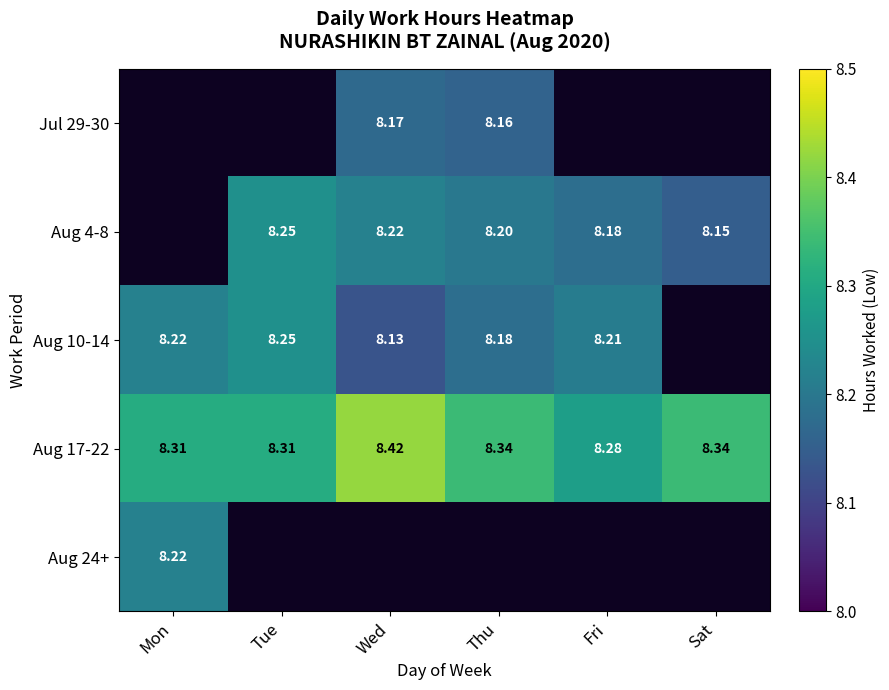

Is the value of Aug 4-8 at Sat greater than the value of Aug 10-14 at Tue?

No